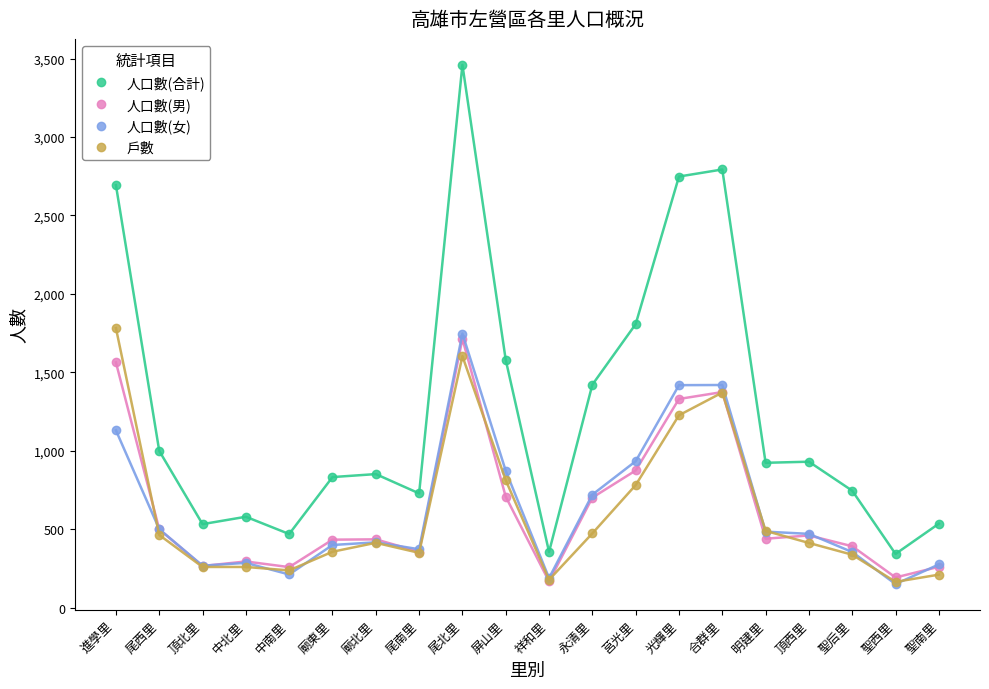

Is this an area chart (filled region under the line)?

No